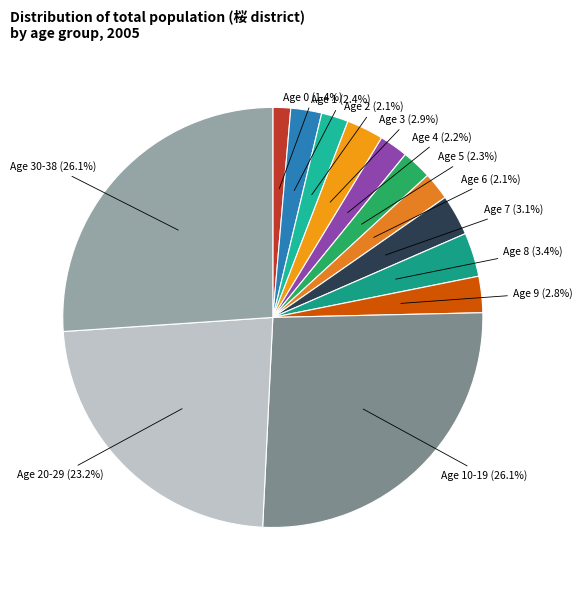

How many segments does this pie chart have?

13